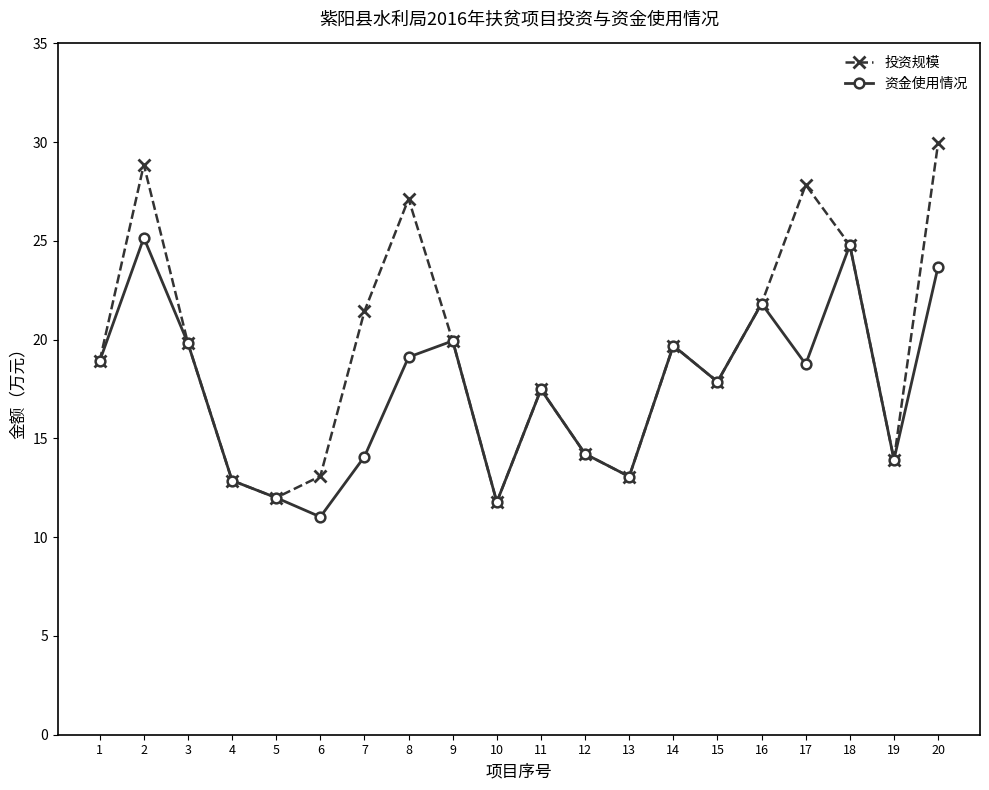

In 投资规模, how many points are lower than both neighbors (excluding endpoints)?

5